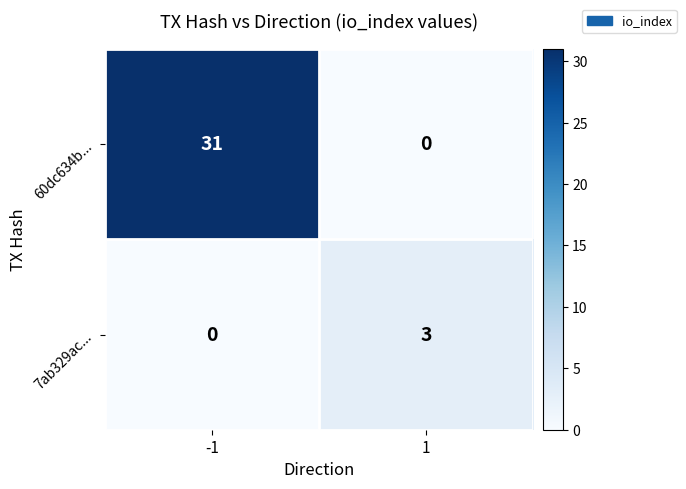

What is the sum of the 7ab329ac... values at 1 and -1?

3